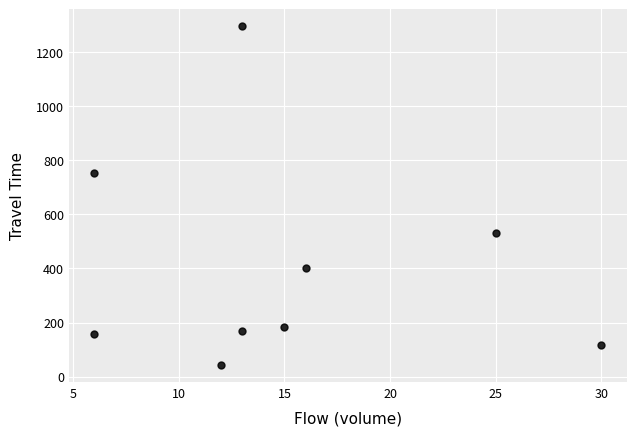

What is the range of Y values (max minus min)?

1252